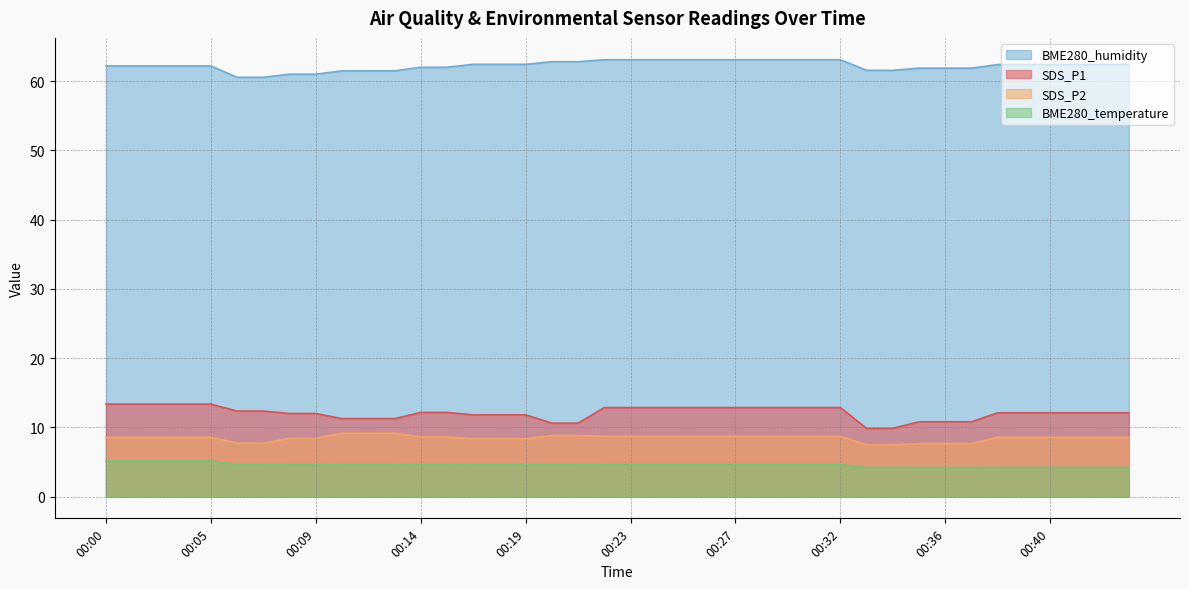

What is the total value across all series at 00:38?

87.3